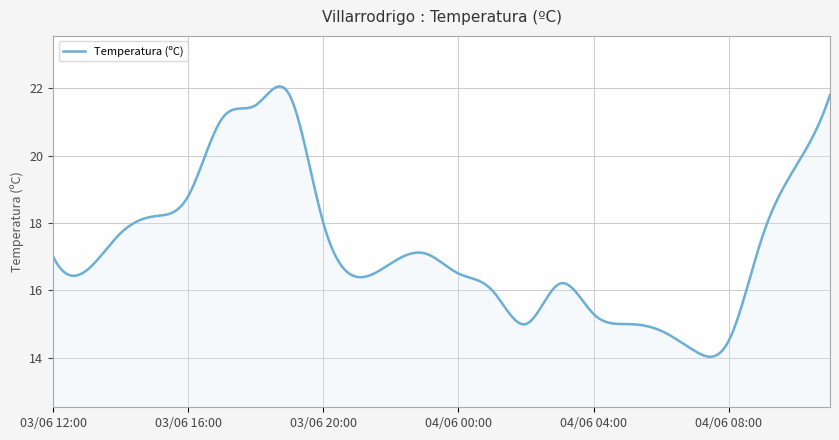

What is the maximum value shown in the chart?

22.1